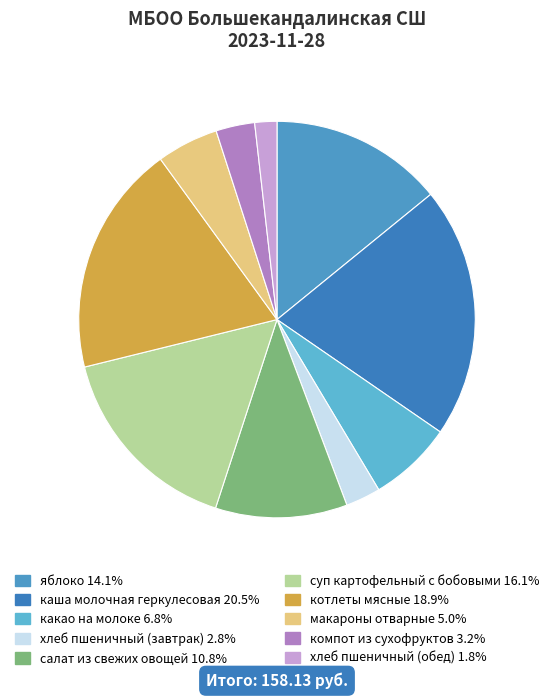

What is the largest slice in the pie chart?

каша молочная геркулесовая